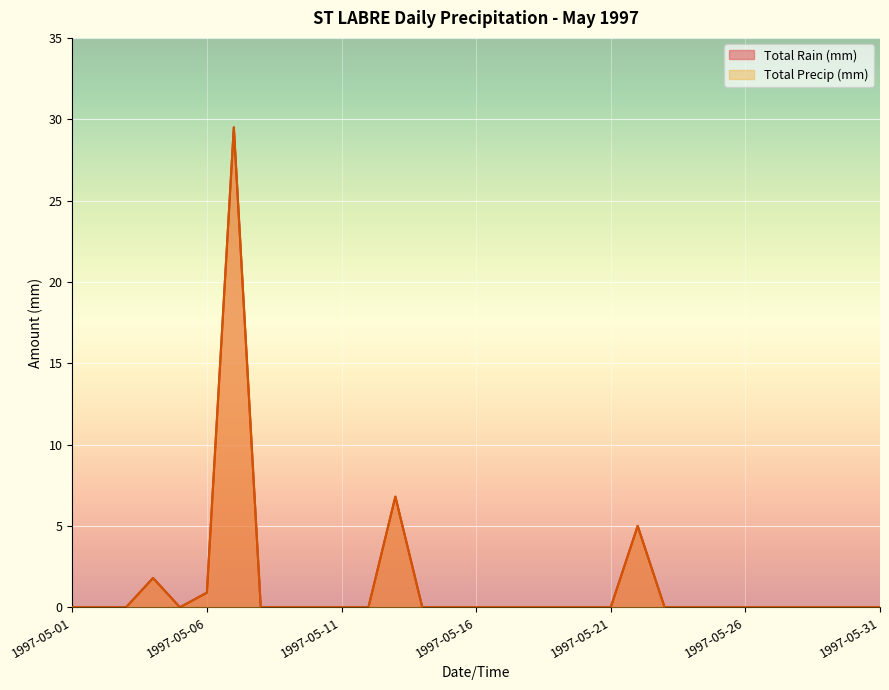

Reading right to left, transcribe all the data shown in this chart.

Total Rain (mm): 1997-05-31=0.0	1997-05-30=0.0	1997-05-29=0.0	1997-05-28=0.0	1997-05-27=0.0	1997-05-26=0.0	1997-05-25=0.0	1997-05-24=0.0	1997-05-23=0.0	1997-05-22=5.0	1997-05-21=0.0	1997-05-20=0.0	1997-05-19=0.0	1997-05-18=0.0	1997-05-17=0.0	1997-05-16=0.0	1997-05-15=0.0	1997-05-14=0.0	1997-05-13=6.8	1997-05-12=0.0	1997-05-11=0.0	1997-05-10=0.0	1997-05-09=0.0	1997-05-08=0.0	1997-05-07=29.5	1997-05-06=0.9	1997-05-05=0.0	1997-05-04=1.8	1997-05-03=0.0	1997-05-02=0.0	1997-05-01=0.0
Total Precip (mm): 1997-05-31=0.0	1997-05-30=0.0	1997-05-29=0.0	1997-05-28=0.0	1997-05-27=0.0	1997-05-26=0.0	1997-05-25=0.0	1997-05-24=0.0	1997-05-23=0.0	1997-05-22=5.0	1997-05-21=0.0	1997-05-20=0.0	1997-05-19=0.0	1997-05-18=0.0	1997-05-17=0.0	1997-05-16=0.0	1997-05-15=0.0	1997-05-14=0.0	1997-05-13=6.8	1997-05-12=0.0	1997-05-11=0.0	1997-05-10=0.0	1997-05-09=0.0	1997-05-08=0.0	1997-05-07=29.5	1997-05-06=0.9	1997-05-05=0.0	1997-05-04=1.8	1997-05-03=0.0	1997-05-02=0.0	1997-05-01=0.0